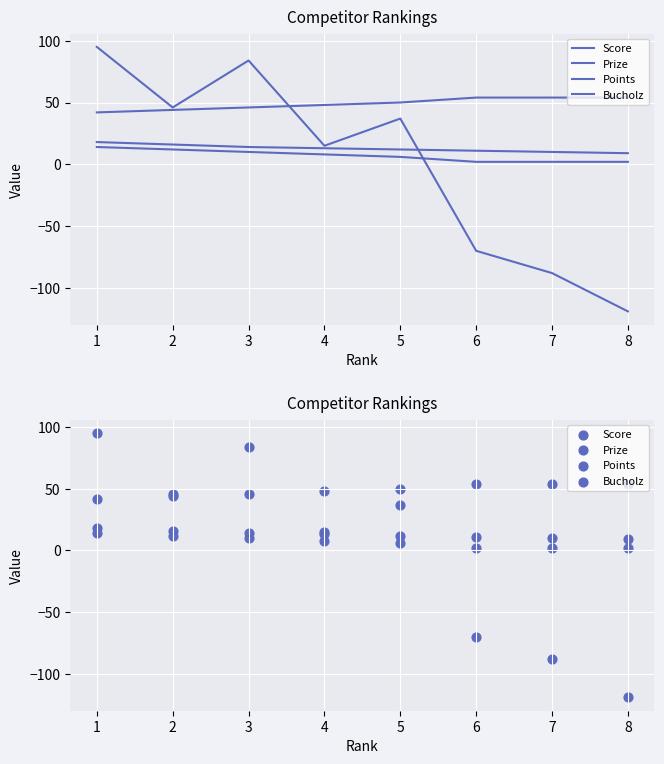

Which series reaches the maximum Y coordinate?

Score